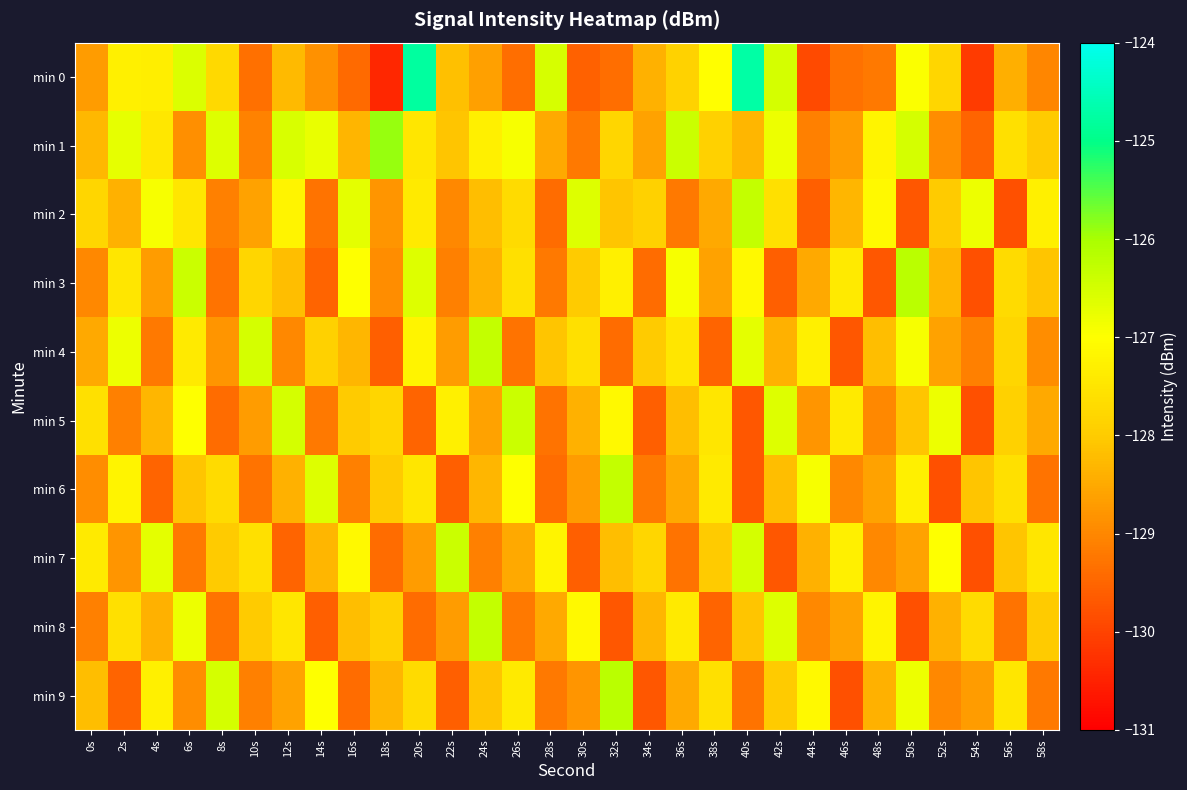

What is the difference between the highest and lowest values at 8s?

2.9